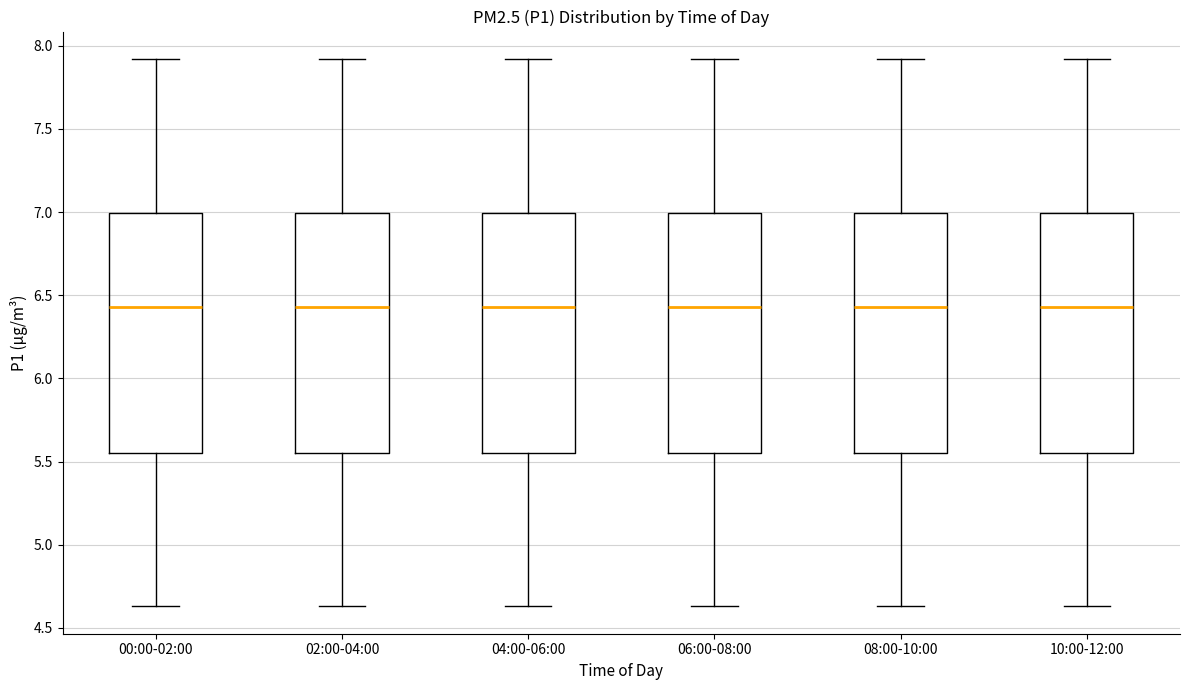

Reading left to right, read every box against the y-axis: the position of its median line, the range the box covers, and the ends of its whiskers. The values are not printed on the chart, so give them approximately, as read against the axis.

00:00-02:00: median 6.45, box 5.55 to 7.00, whiskers 4.65 to 7.90
02:00-04:00: median 6.45, box 5.55 to 7.00, whiskers 4.65 to 7.90
04:00-06:00: median 6.45, box 5.55 to 7.00, whiskers 4.65 to 7.90
06:00-08:00: median 6.45, box 5.55 to 7.00, whiskers 4.65 to 7.90
08:00-10:00: median 6.45, box 5.55 to 7.00, whiskers 4.65 to 7.90
10:00-12:00: median 6.45, box 5.55 to 7.00, whiskers 4.65 to 7.90